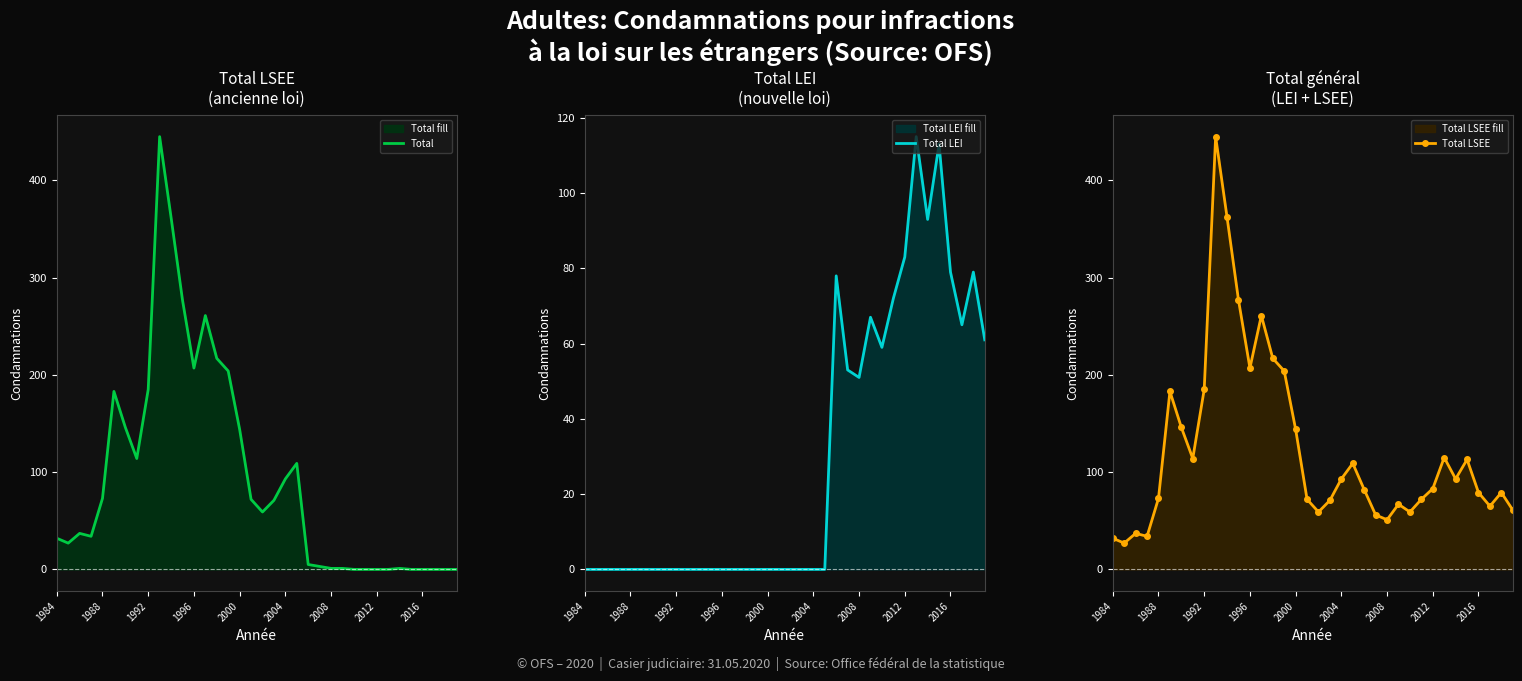

Is it true that Total equals 144 at 2000?

True